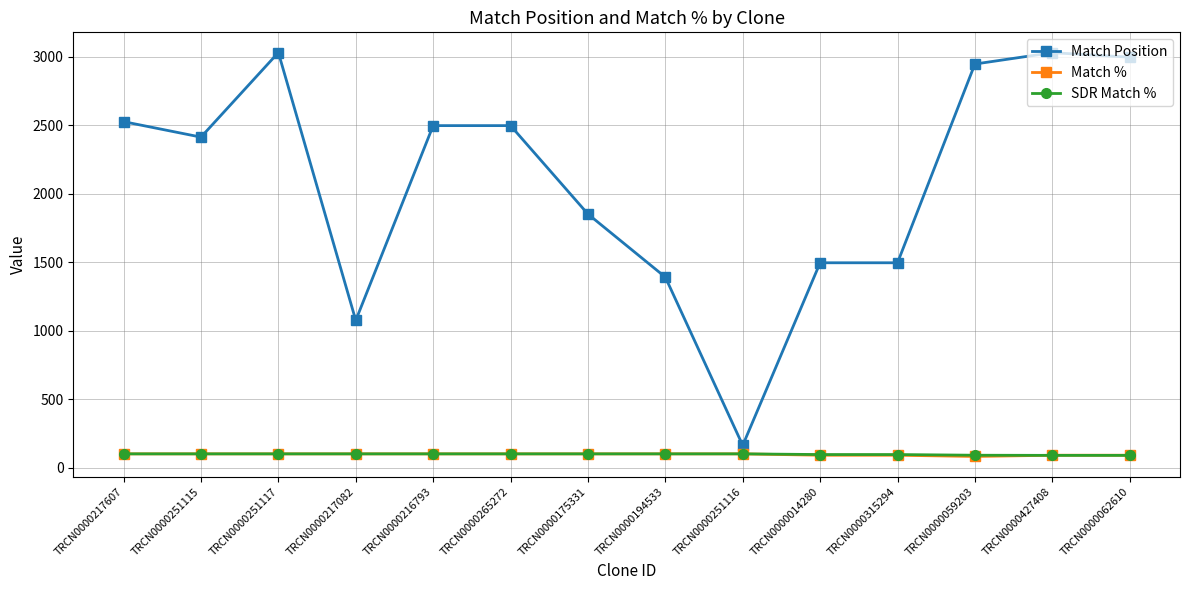

Where is the first local maximum for Match Position?

TRCN0000251117